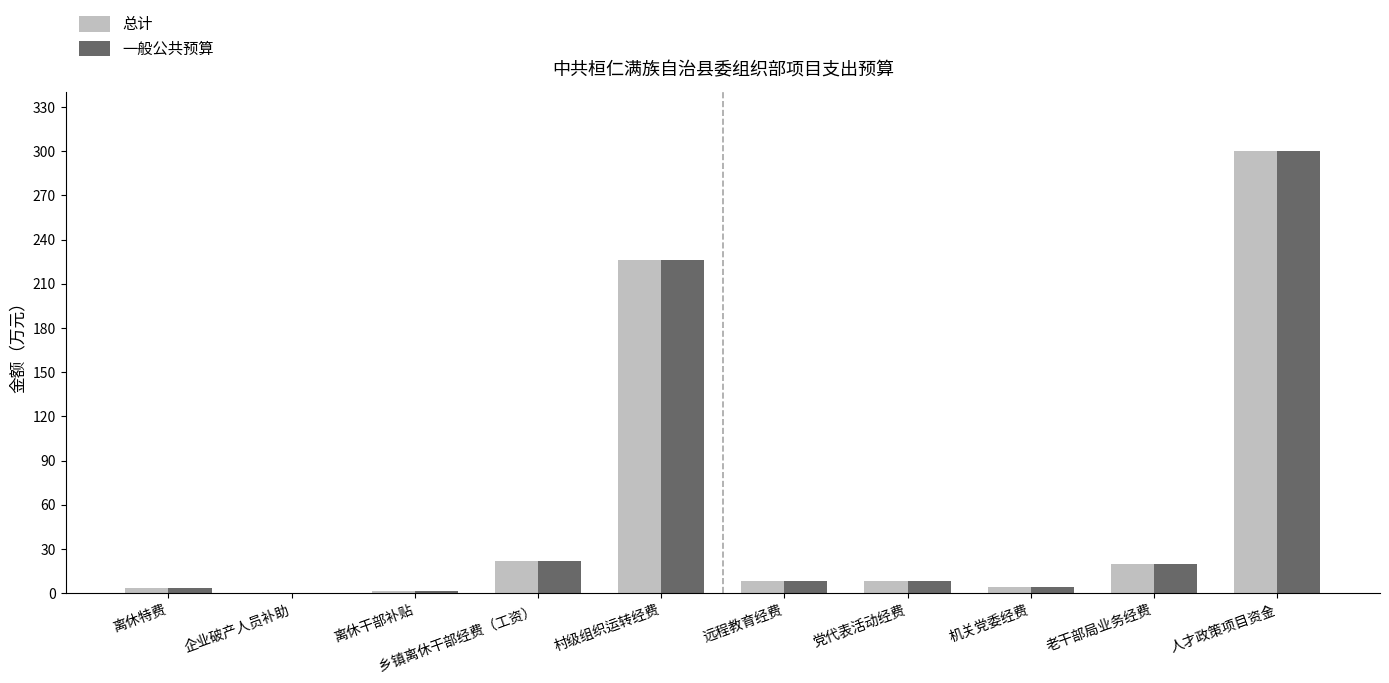

What is the sum of all 一般公共预算 values?

593.3